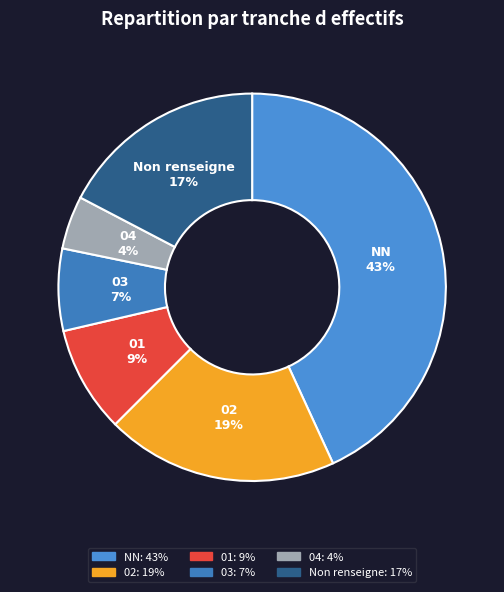

What percentage is the NN slice, to the nearest percent?

43%